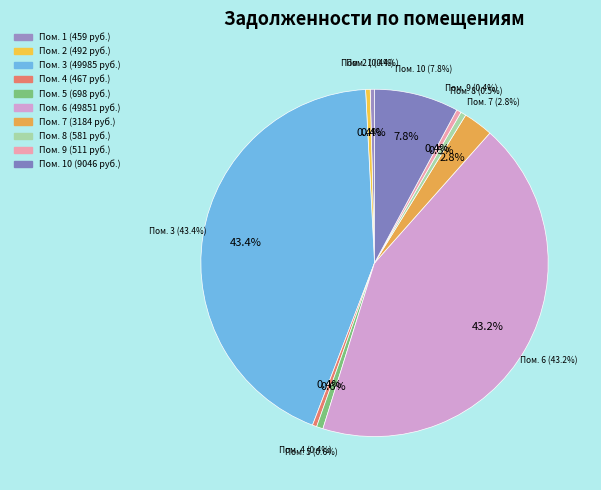

To the nearest percent, what is the difference between the 9 and 6 slice percentages?

43%